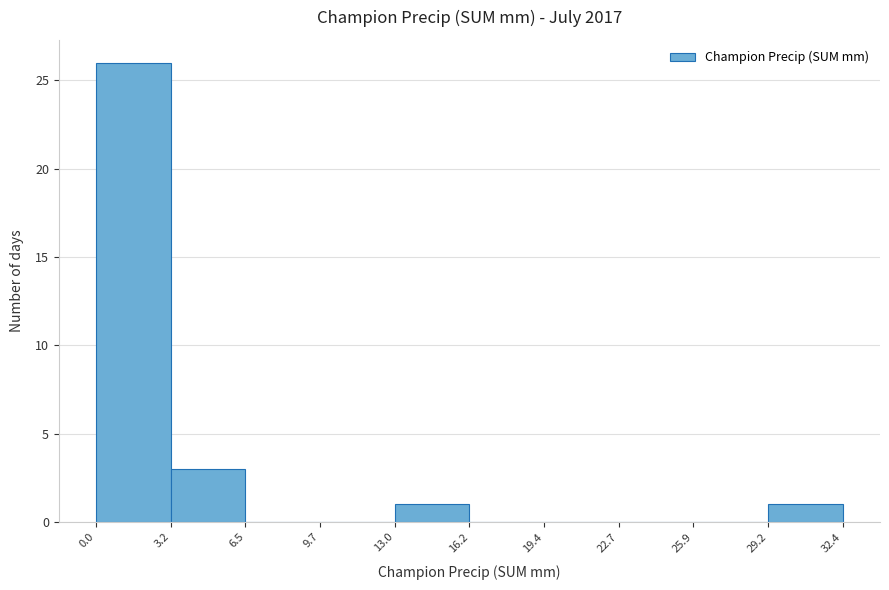

Which range on the x-axis has the tallest bar?

0.0 to 3.2